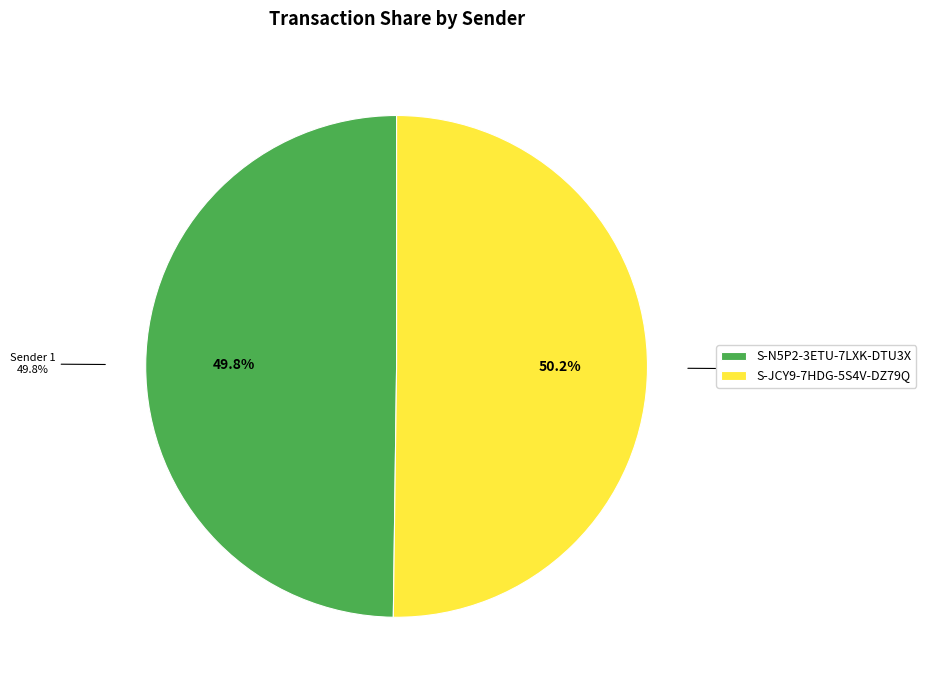

Do S-N5P2-3ETU-7LXK-DTU3X and S-JCY9-7HDG-5S4V-DZ79Q together represent more than half of the pie?

Yes